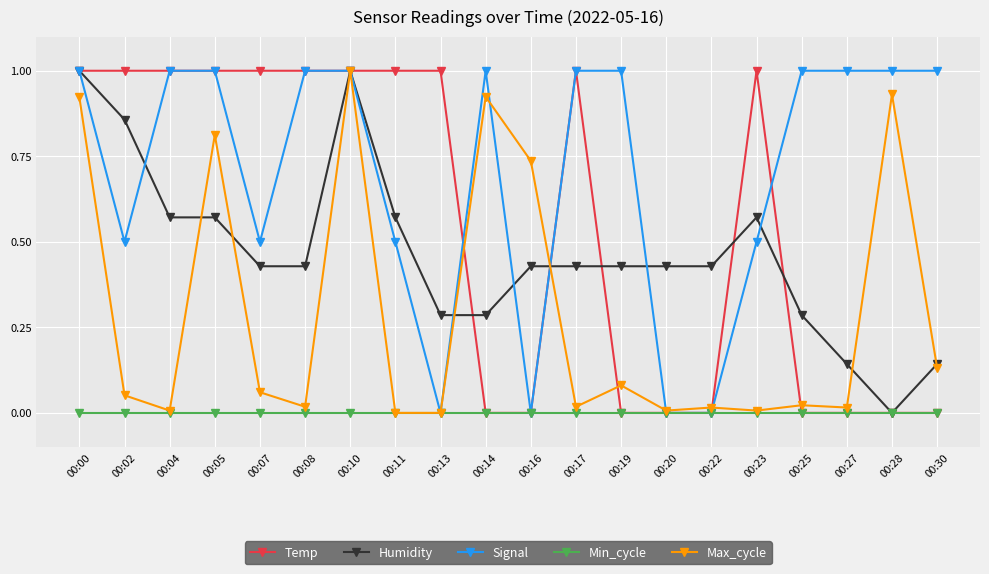

What is the total value across all series at 00:25?

1.3